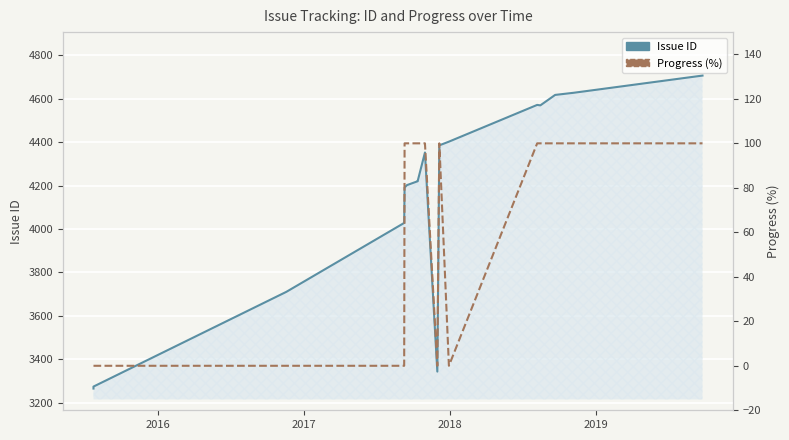

What is the sum of all Progress values?

1100